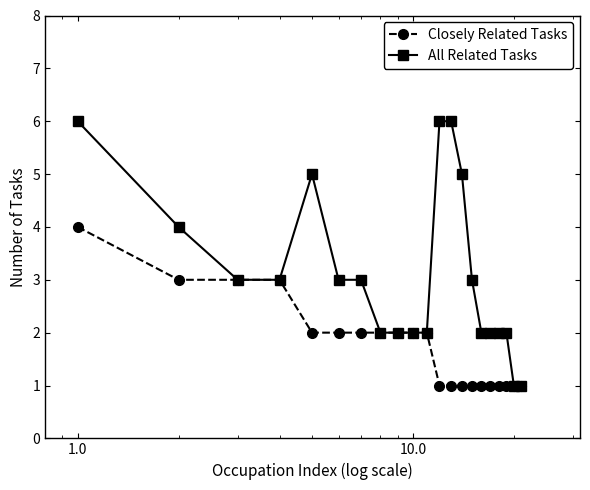

What is the value of the Closely Related Tasks point at the 16th from the left?

1